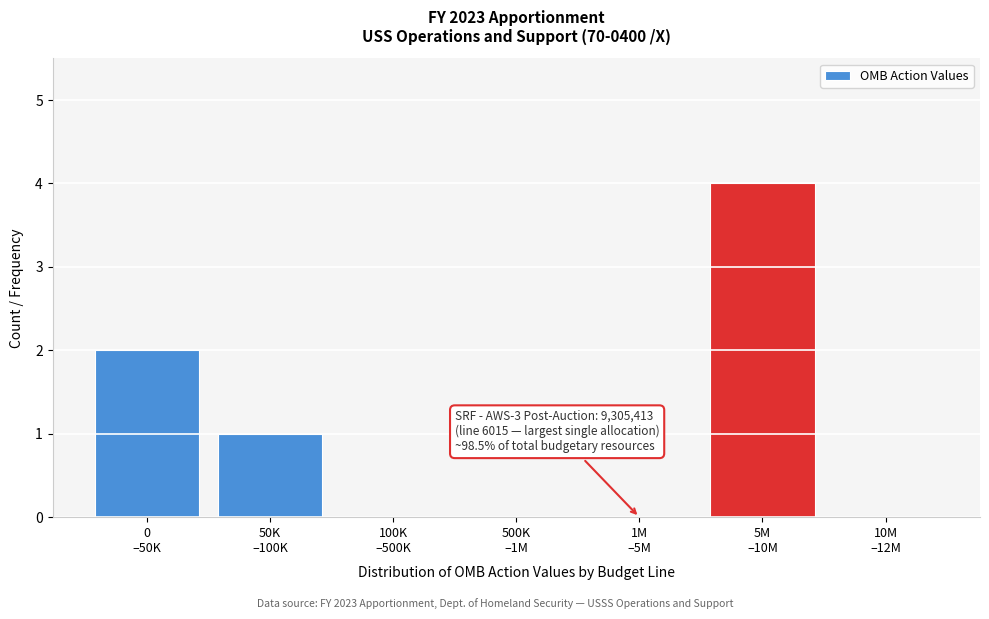

What is the maximum value shown in the chart?

4